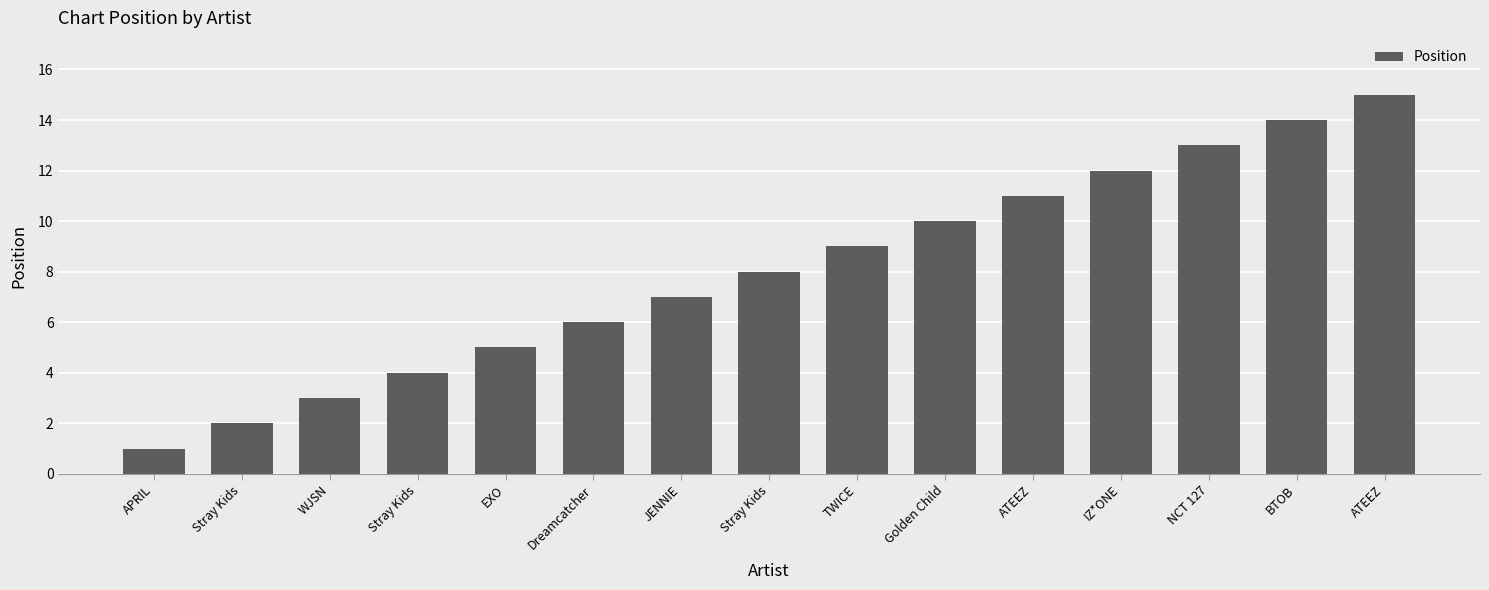

Reading right to left, list all the values displayed in this chart.

ATEEZ=15	BTOB=14	NCT 127=13	IZ*ONE=12	ATEEZ=11	Golden Child=10	TWICE=9	Stray Kids=8	JENNIE=7	Dreamcatcher=6	EXO=5	Stray Kids=4	WJSN=3	Stray Kids=2	APRIL=1